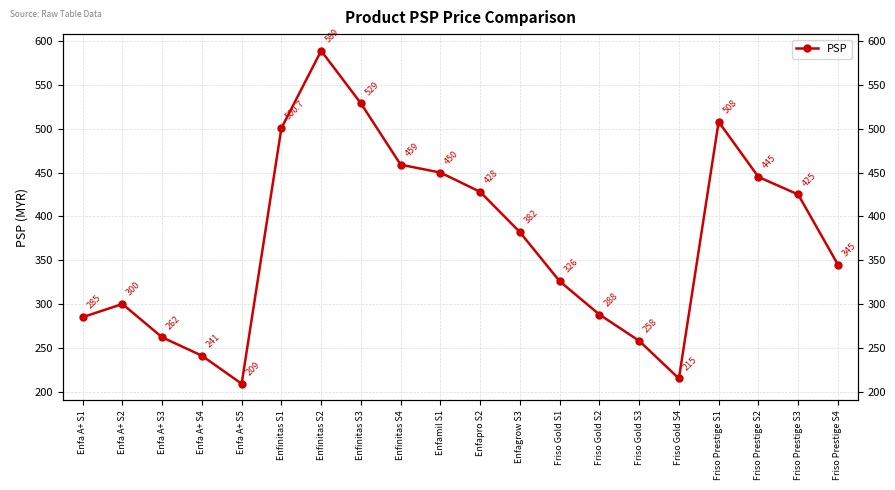

True or false: the data shows 300.0 at Enfa A+ S2.

True